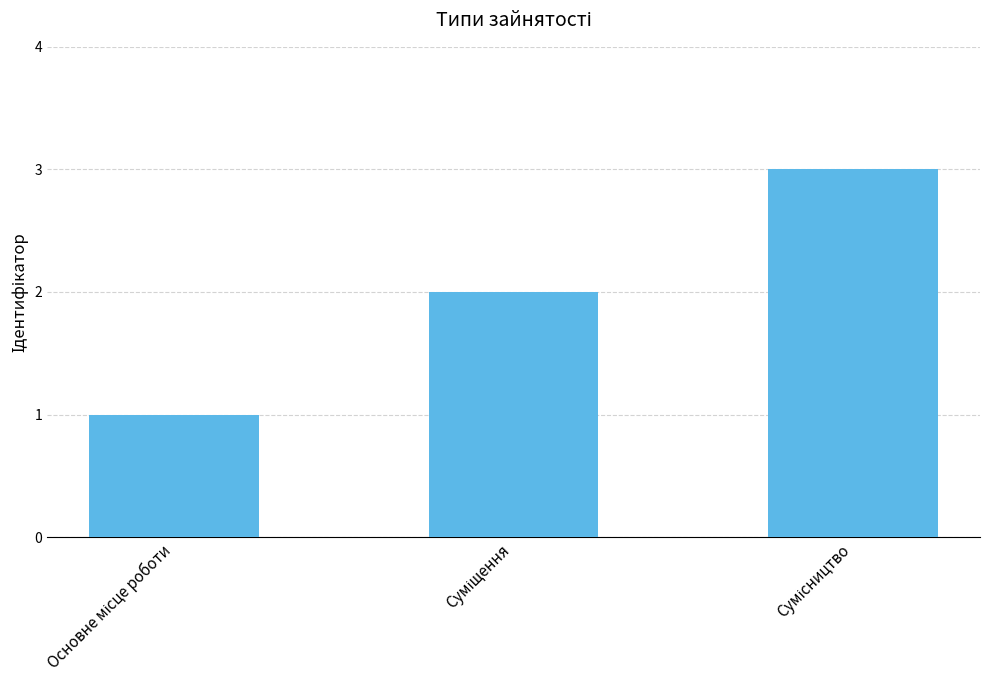

What is the greatest value displayed?

3